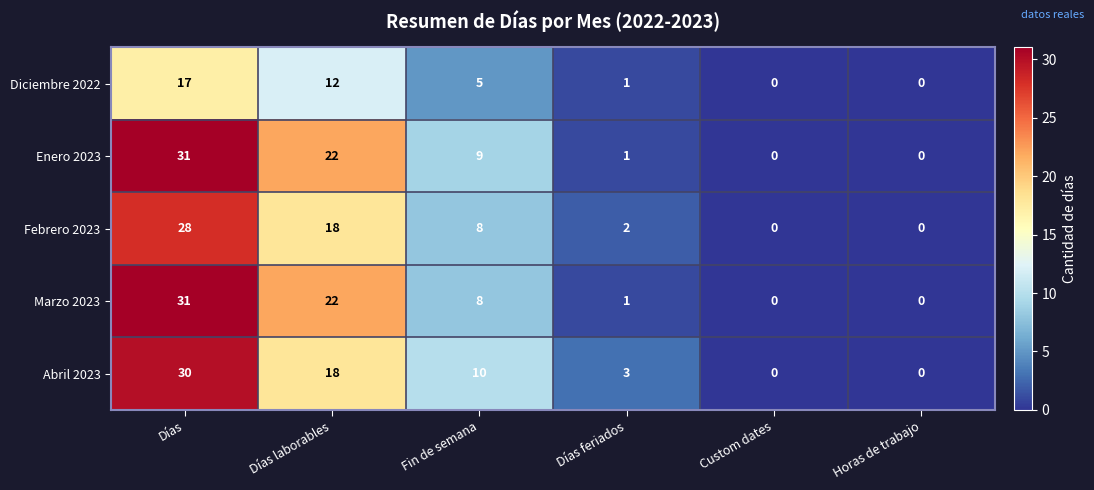

How many series are shown in this chart?

5